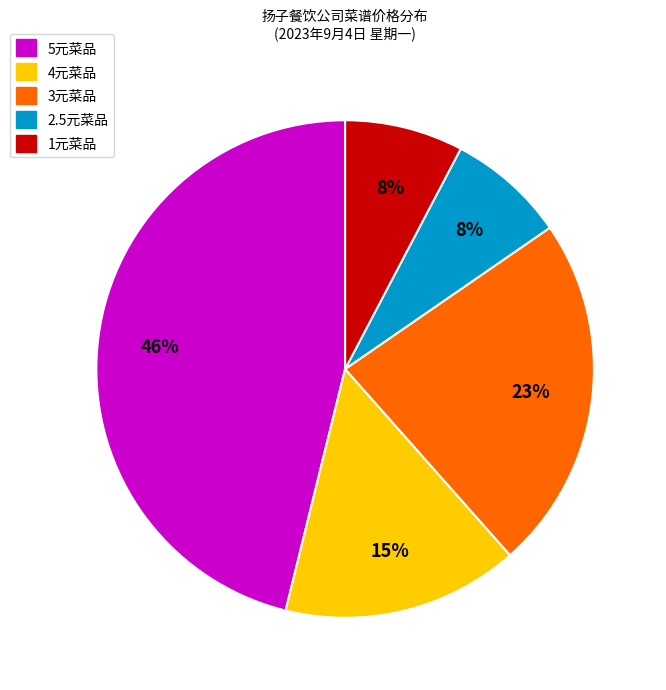

Is there a majority slice in this chart?

No